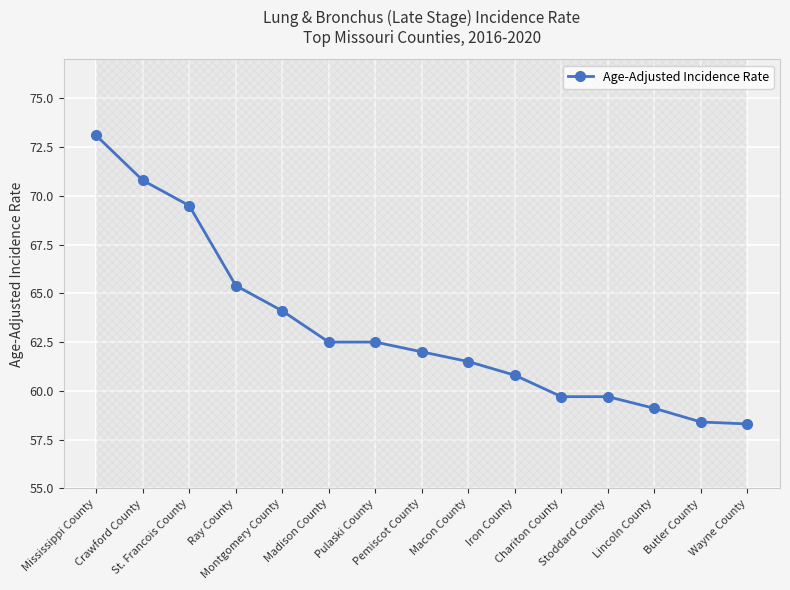

Which label corresponds to the largest value in the chart?

Mississippi County